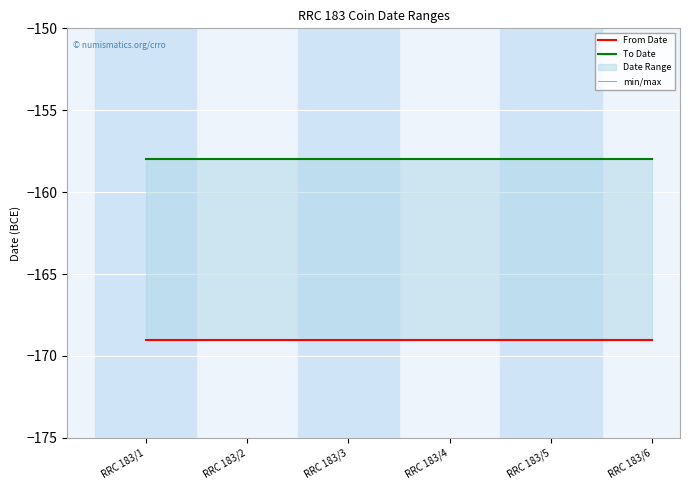

How many lines are shown in the chart?

3